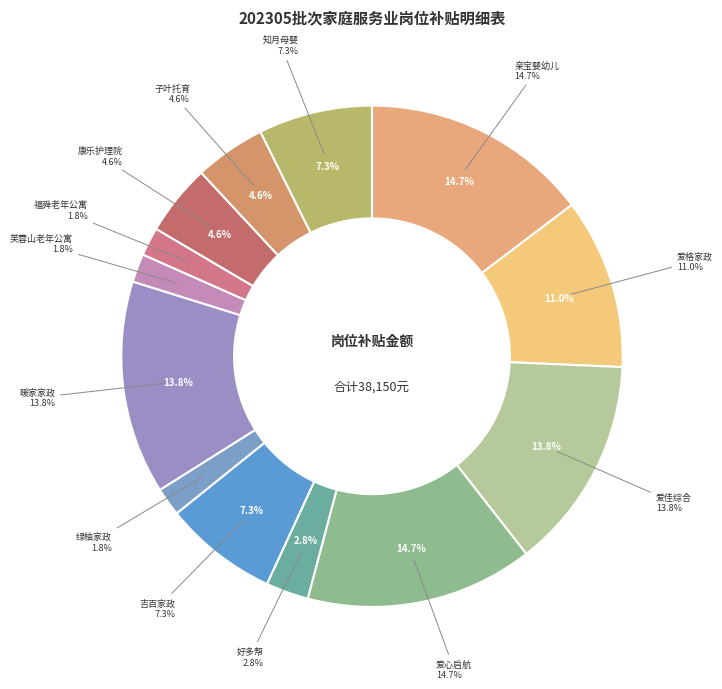

Which has a higher value, 青岛吉百家政有限公司 or 亲宝（青岛）婴幼儿照护服务有限公司?

亲宝（青岛）婴幼儿照护服务有限公司